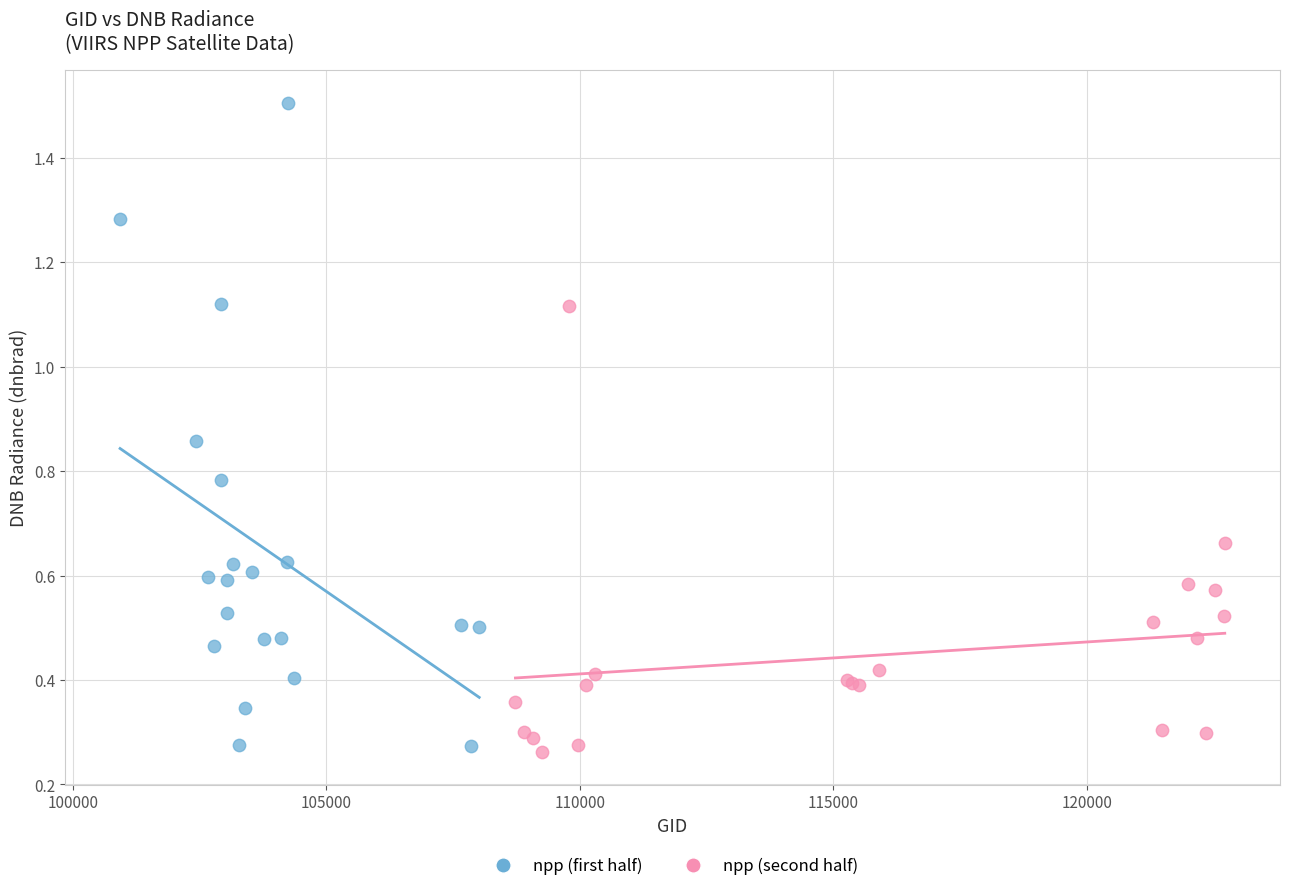

What are all the series names shown in the legend?

npp (first half), npp (second half)